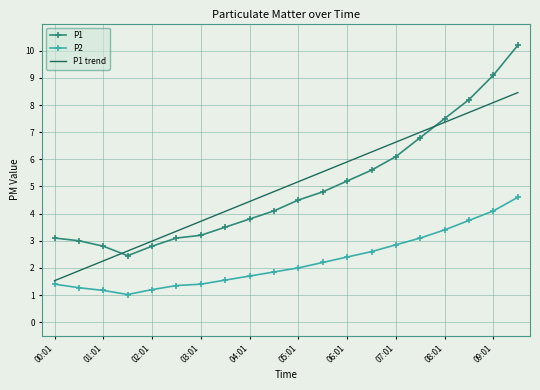

Which series has the largest range (max minus min)?

P1